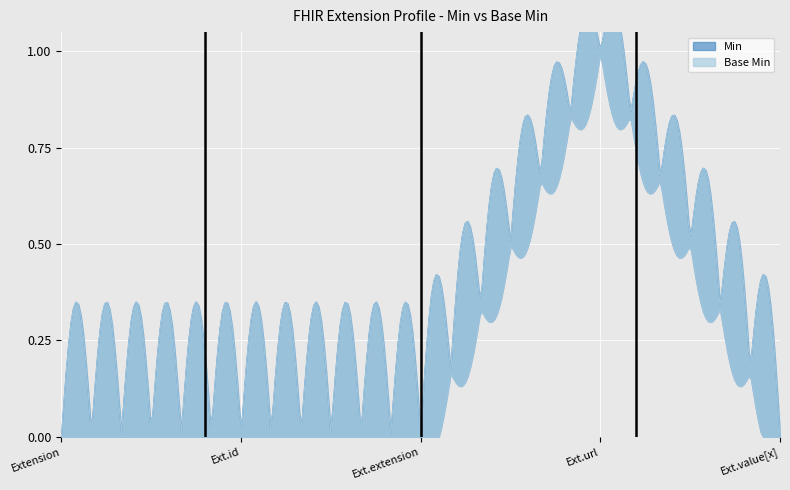

The value of Min at Extension.extension is 0. True or false?

True